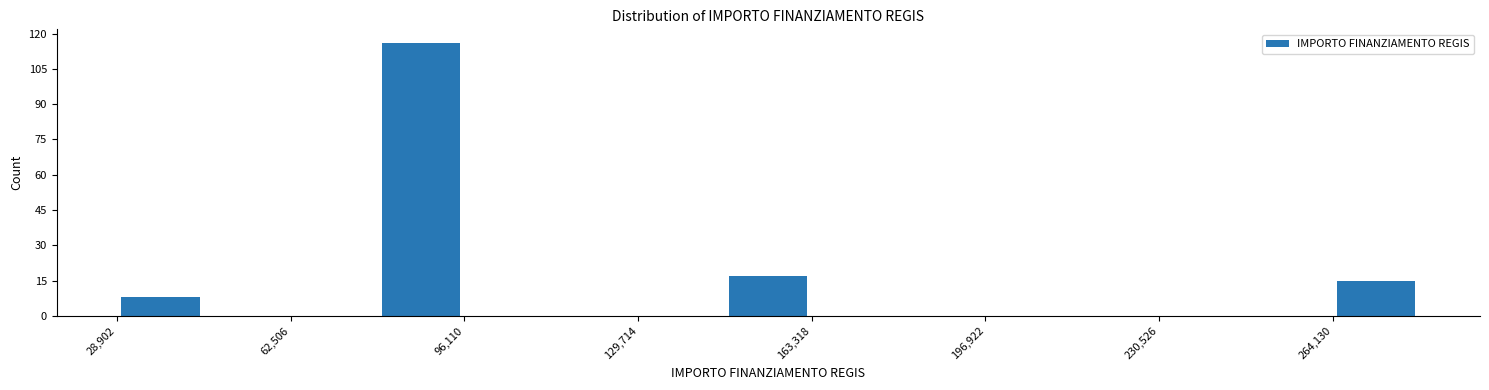

Around what value on the x-axis is the tallest bar? Give the approximate position of its centre, as read against the axis.

90000